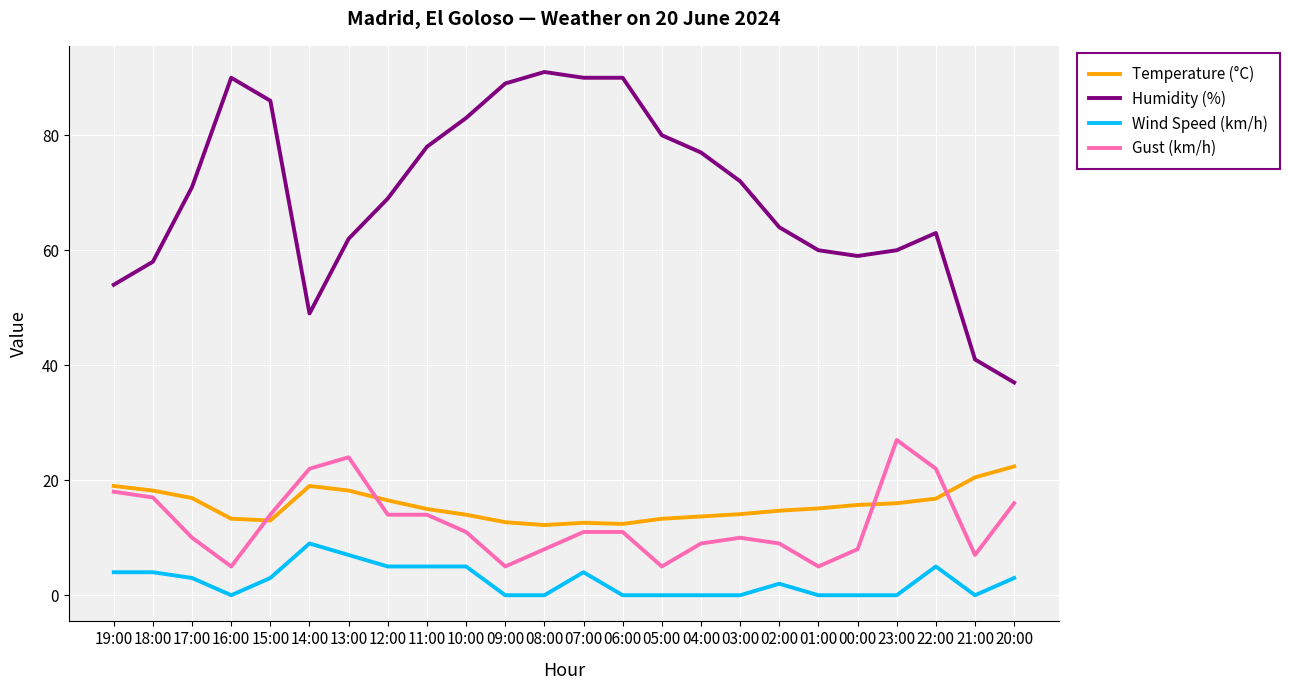

Rank the series at 22:00 from highest to lowest value.

Humidity (%), Gust (km/h), Temperature (°C), Wind Speed (km/h)